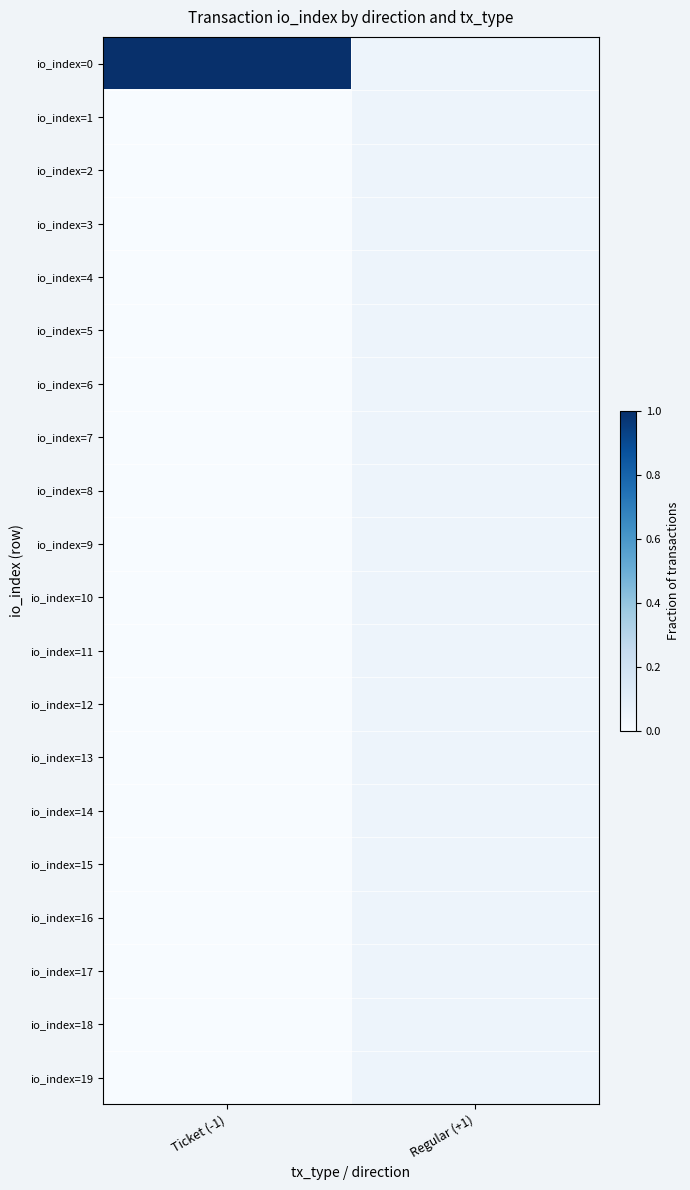

What is the maximum value shown in the chart?

1.0